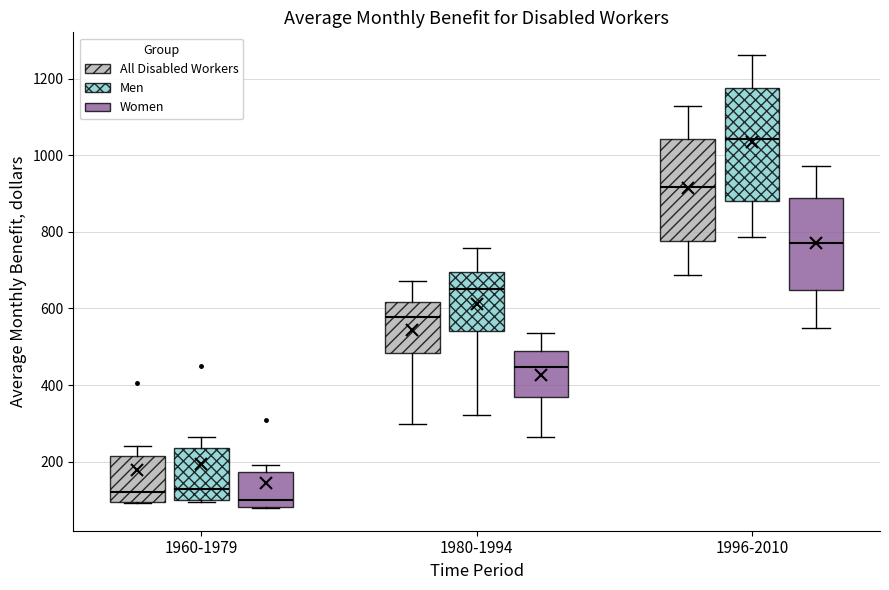

Comparing the boxes themselves (not the whiskers), which one is the tallest?

1996-2010 (Men)